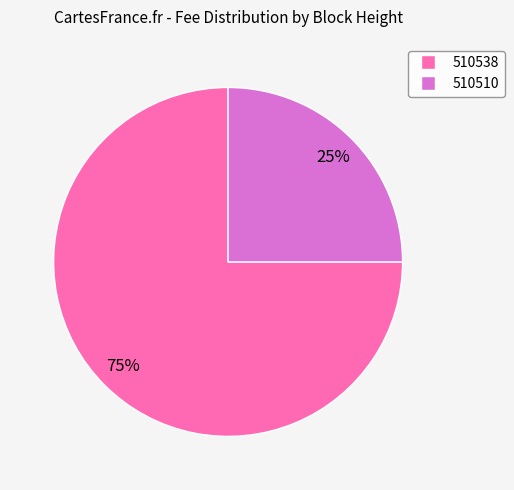

Is the sum of 510510 and 510538 greater than half?

Yes